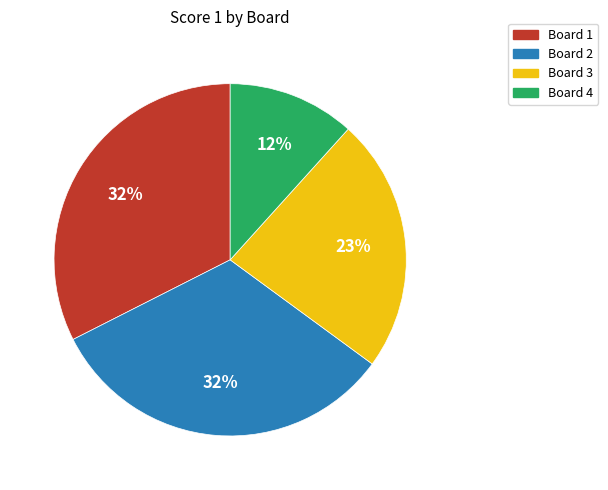

Combined, do Board 4 and Board 3 account for over 50%?

No